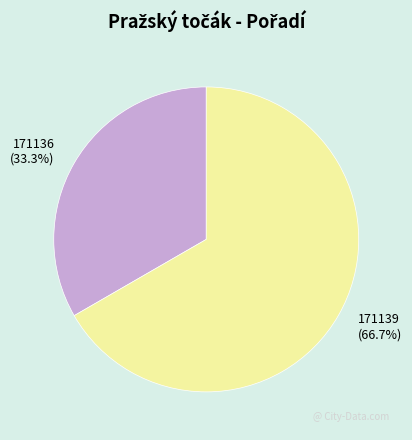

To the nearest percent, what percentage of the pie is 171139?

67%